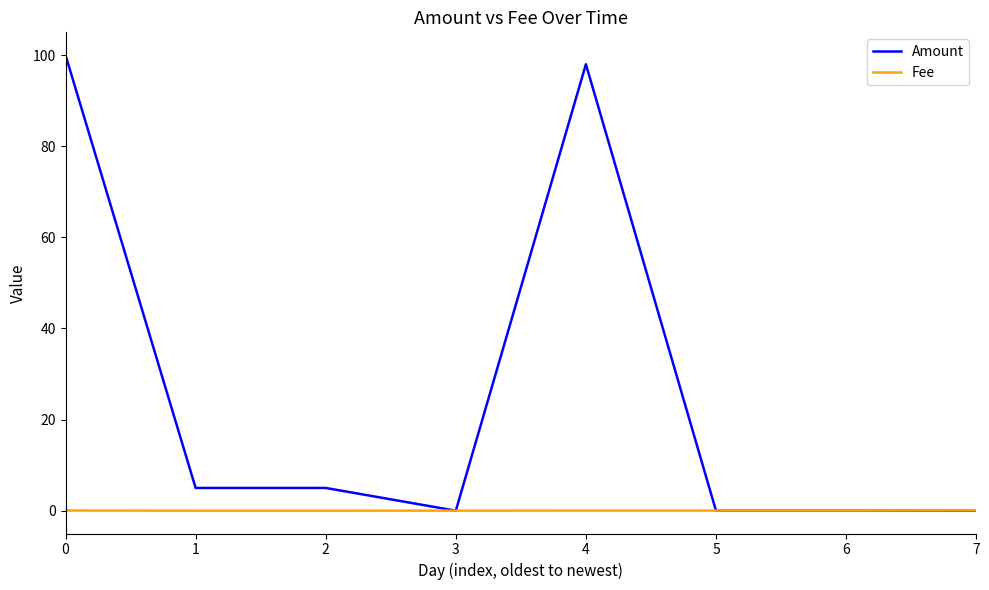

How many times do Fee and Amount cross each other?

3